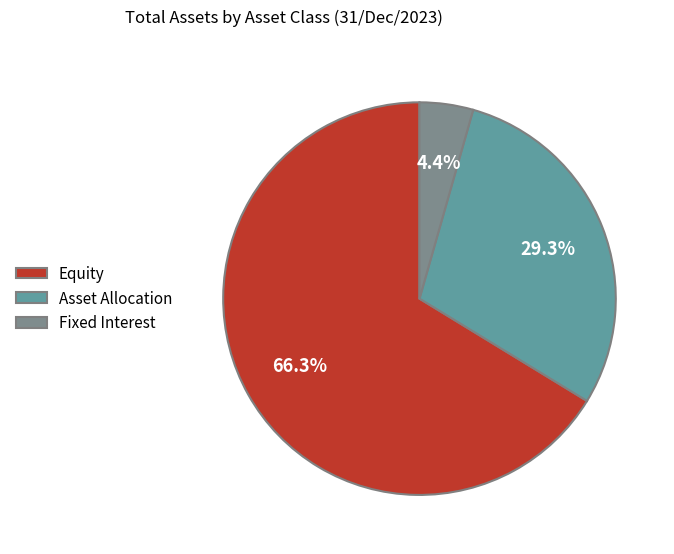

How many segments does this pie chart have?

3